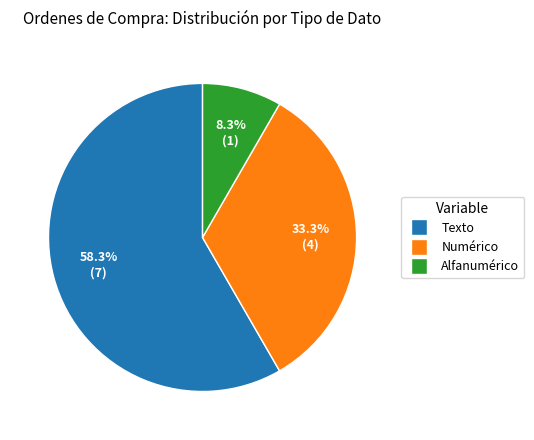

Rank the categories by value from lowest to highest.

Alfanumérico, Numérico, Texto